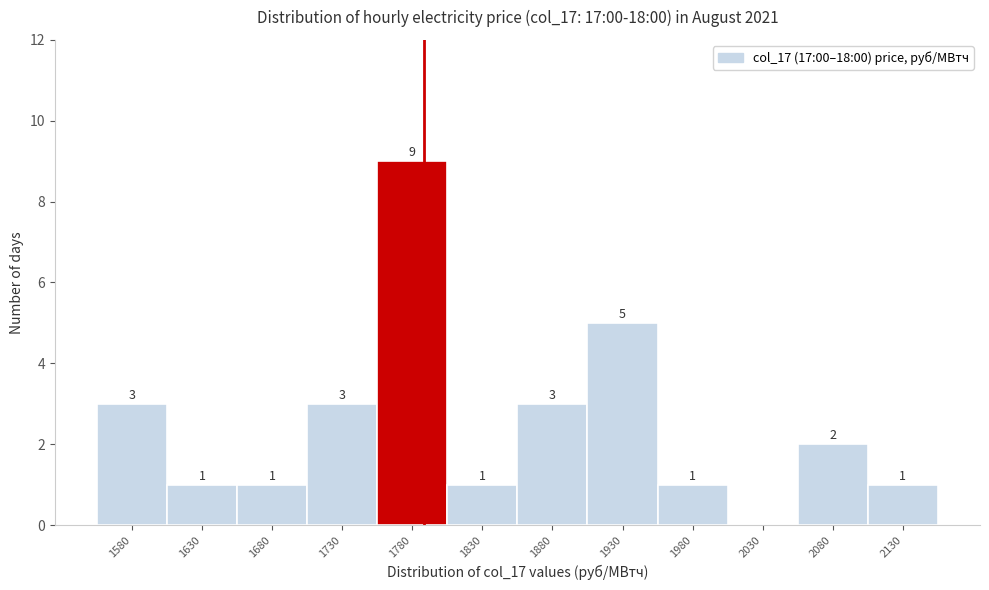

Reading left to right, what are all the values shown in this chart?

1580=3	1630=1	1680=1	1730=3	1780=9	1830=1	1880=3	1930=5	1980=1	2030=0	2080=2	2130=1